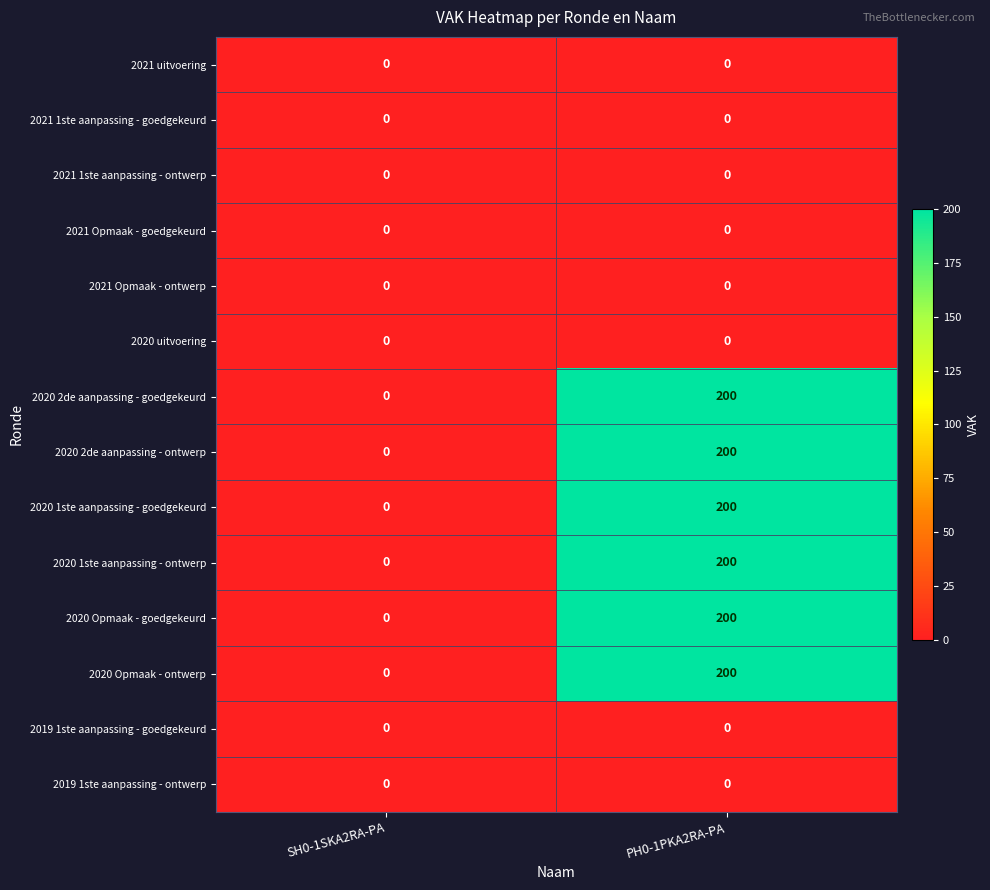

What is the sum of the 2020 2de aanpassing - ontwerp values at PH0-1PKA2RA-PA and SH0-1SKA2RA-PA?

200